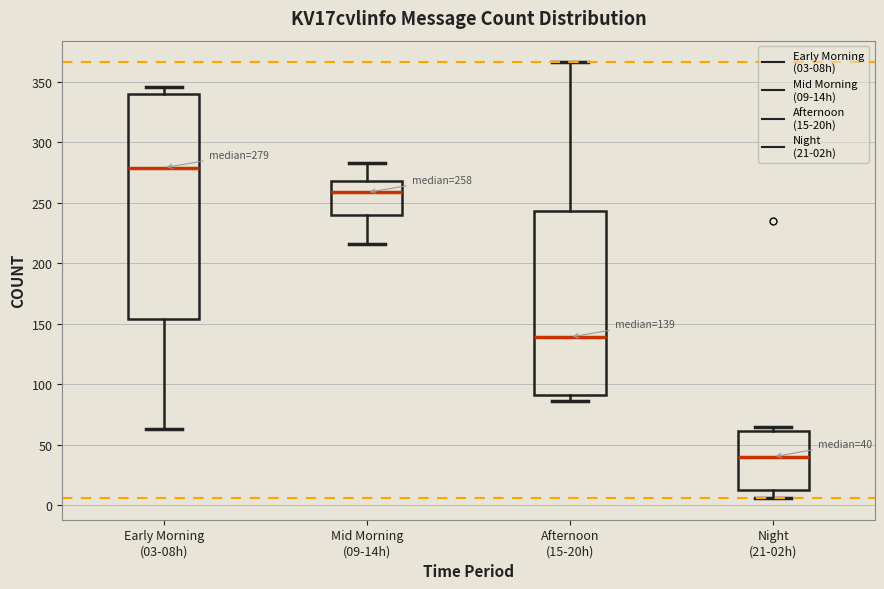

Comparing the boxes themselves (not the whiskers), which one is the tallest?

Early Morning (03-08h)